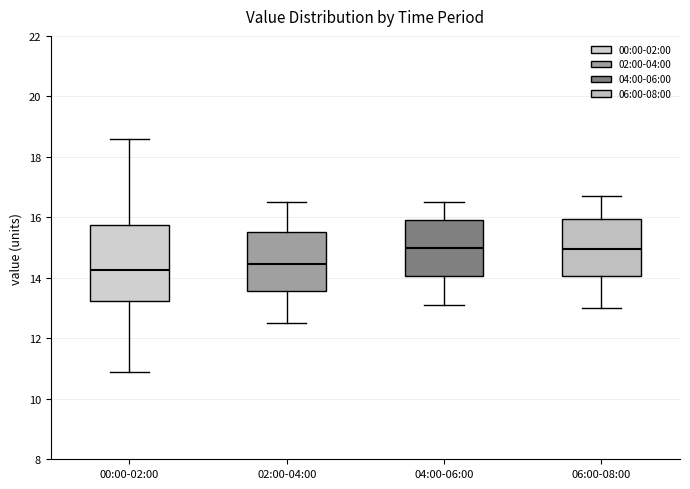

Reading left to right, read every box against the y-axis: the position of its median line, the range the box covers, and the ends of its whiskers. The values are not printed on the chart, so give them approximately, as read against the axis.

00:00-02:00: median 14.2, box 13.2 to 15.8, whiskers 11.0 to 18.6
02:00-04:00: median 14.4, box 13.6 to 15.6, whiskers 12.6 to 16.6
04:00-06:00: median 15.0, box 14.0 to 16.0, whiskers 13.2 to 16.6
06:00-08:00: median 15.0, box 14.0 to 16.0, whiskers 13.0 to 16.8